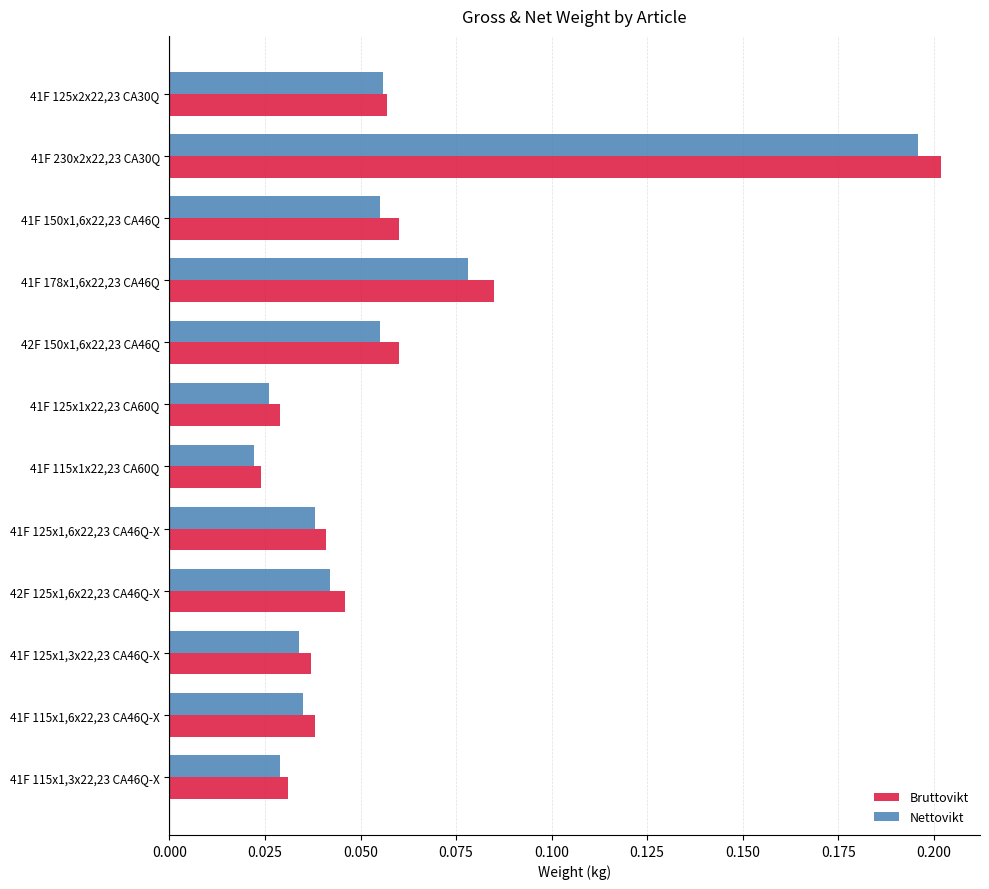

Which category has the lowest value in the Nettovikt series?

41F 115x1x22,23 CA60Q